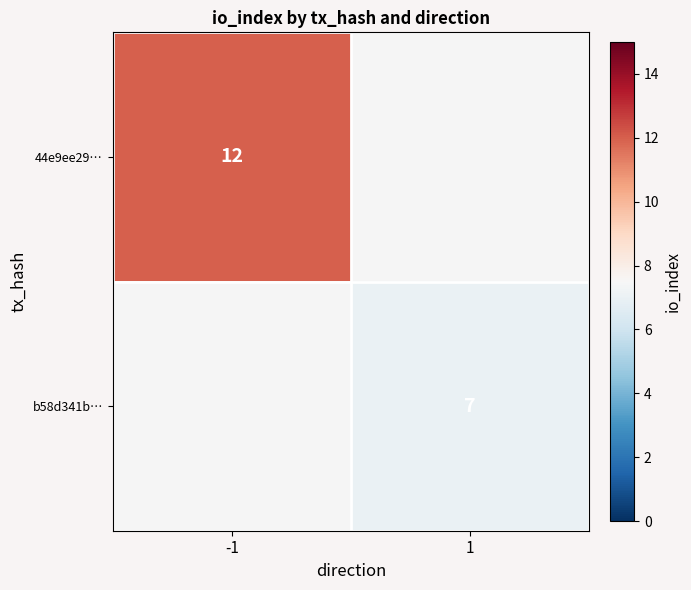

True or false: b58d341b… has a value of 2 at 1.

False